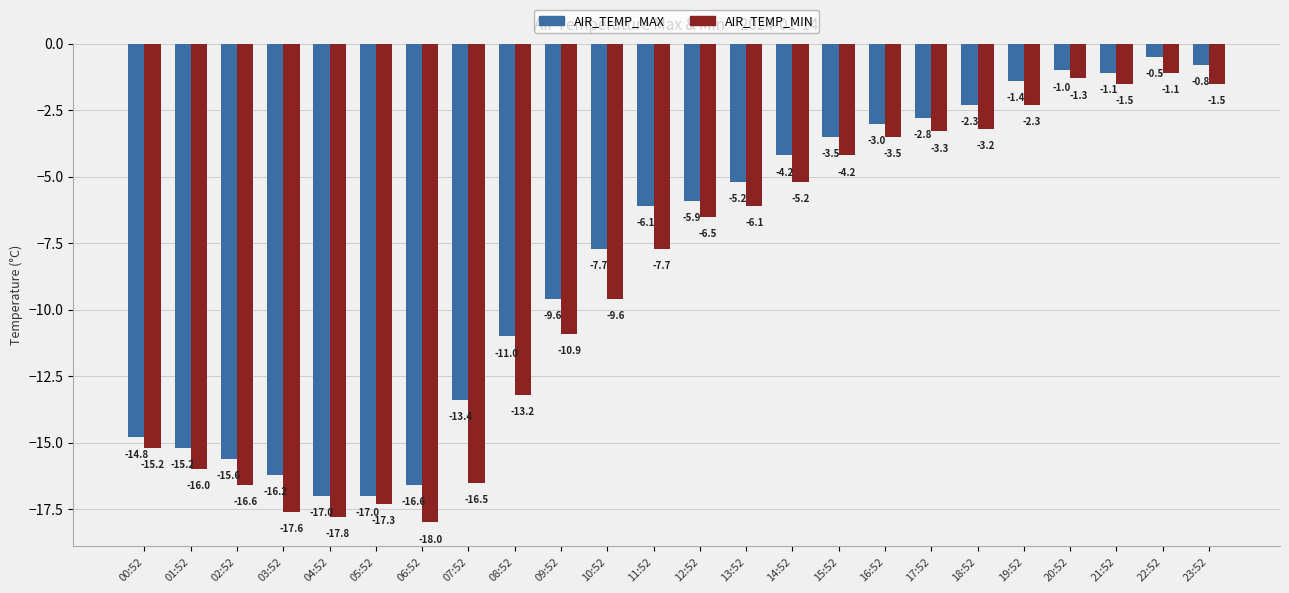

What is the highest value of the AIR_TEMP_MIN series?

-1.1